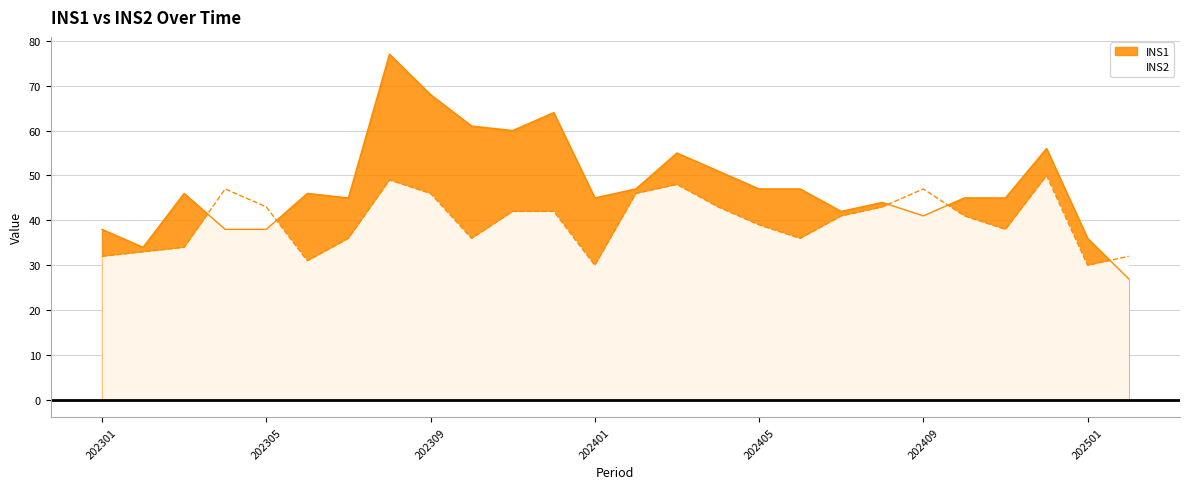

Which has a higher value, 202302 or 202501?

202501